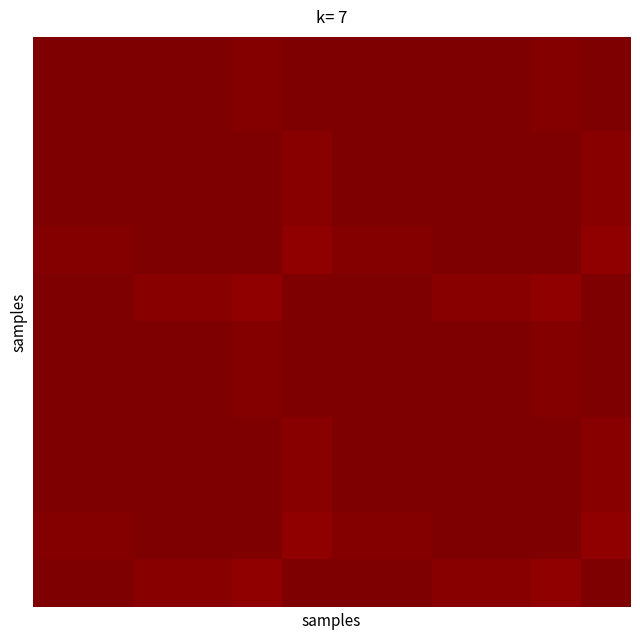

What is the greatest value displayed?

1.0